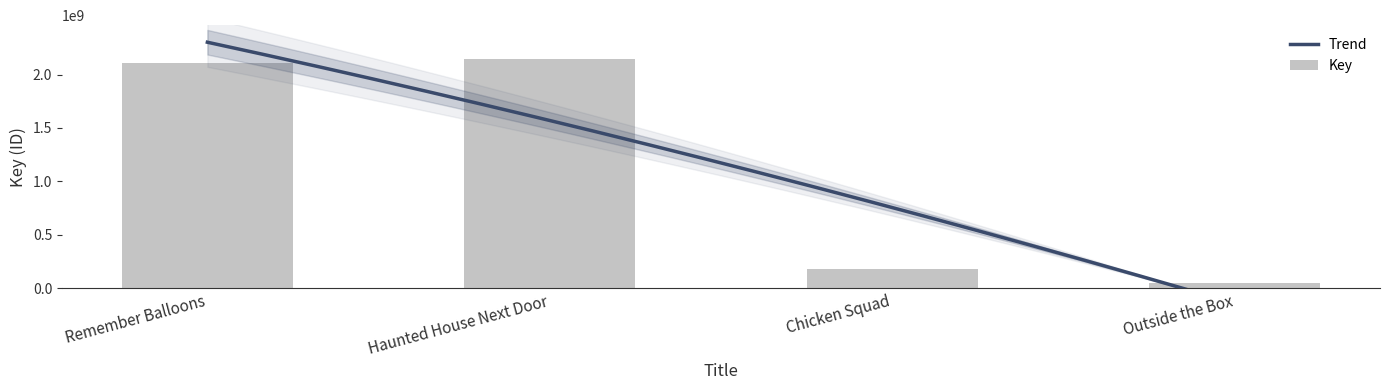

Which label corresponds to the smallest value in the chart?

Outside the Box